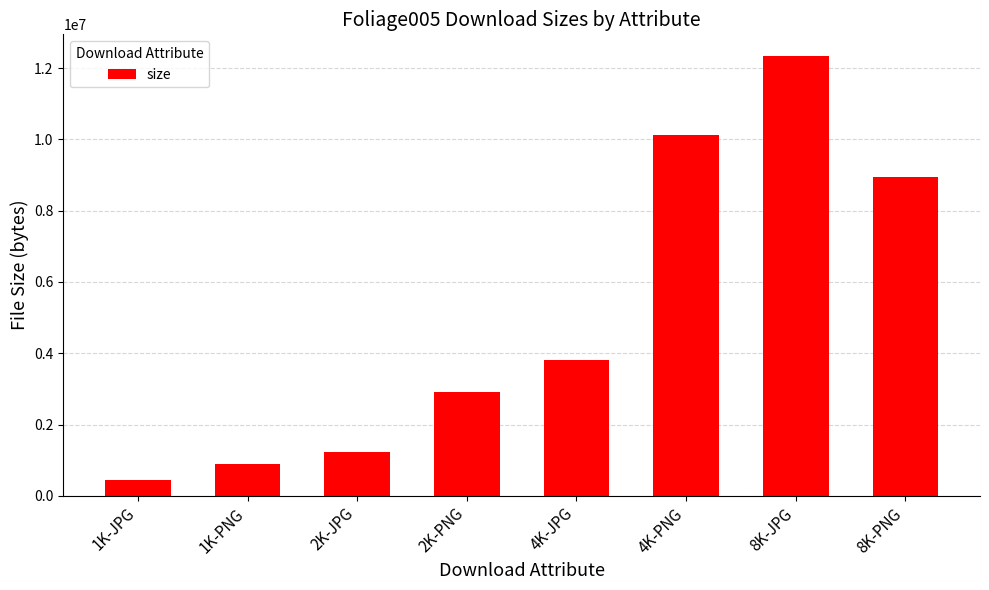

What is the sum of the values at 1K-PNG and 4K-PNG?

11024333